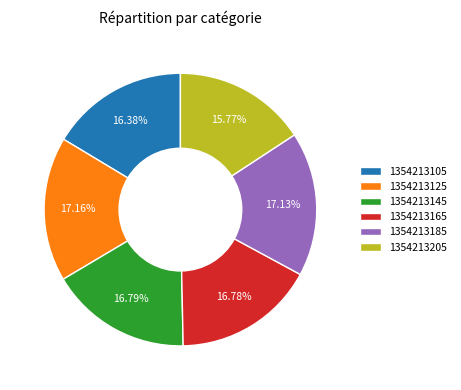

How much of the chart is everything except 1354213165?

83.2%